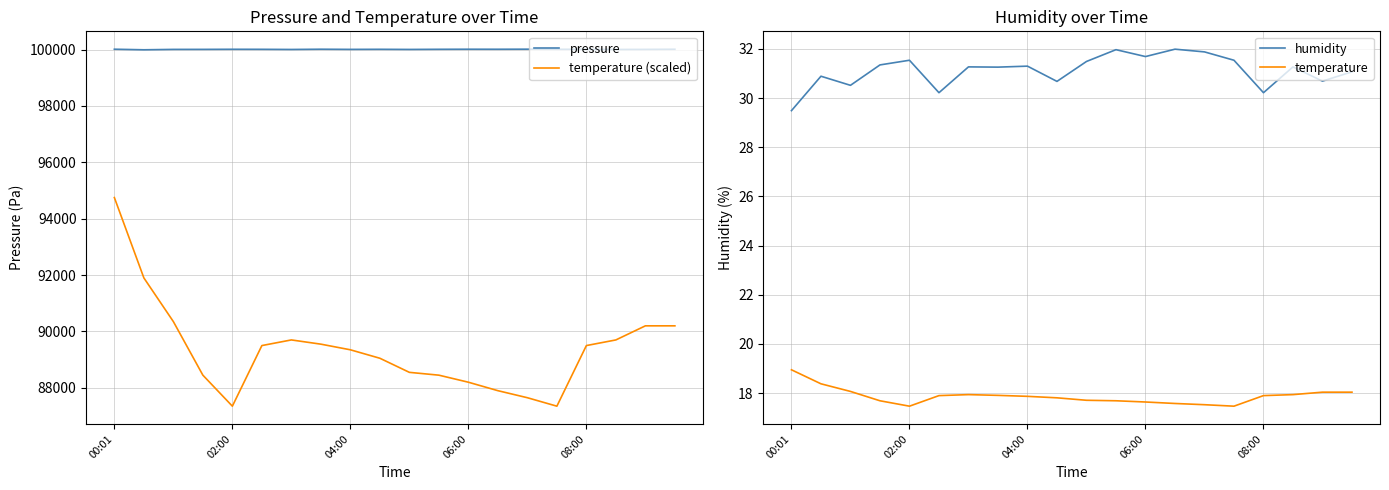

At which label does temperature (scaled) reach its peak?

00:01